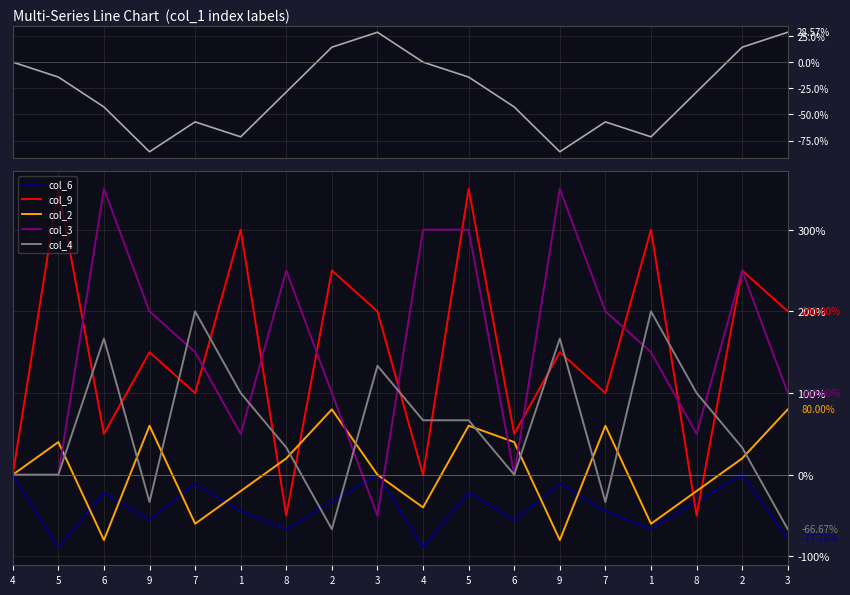

How many data points in col_9 are above 150?

8